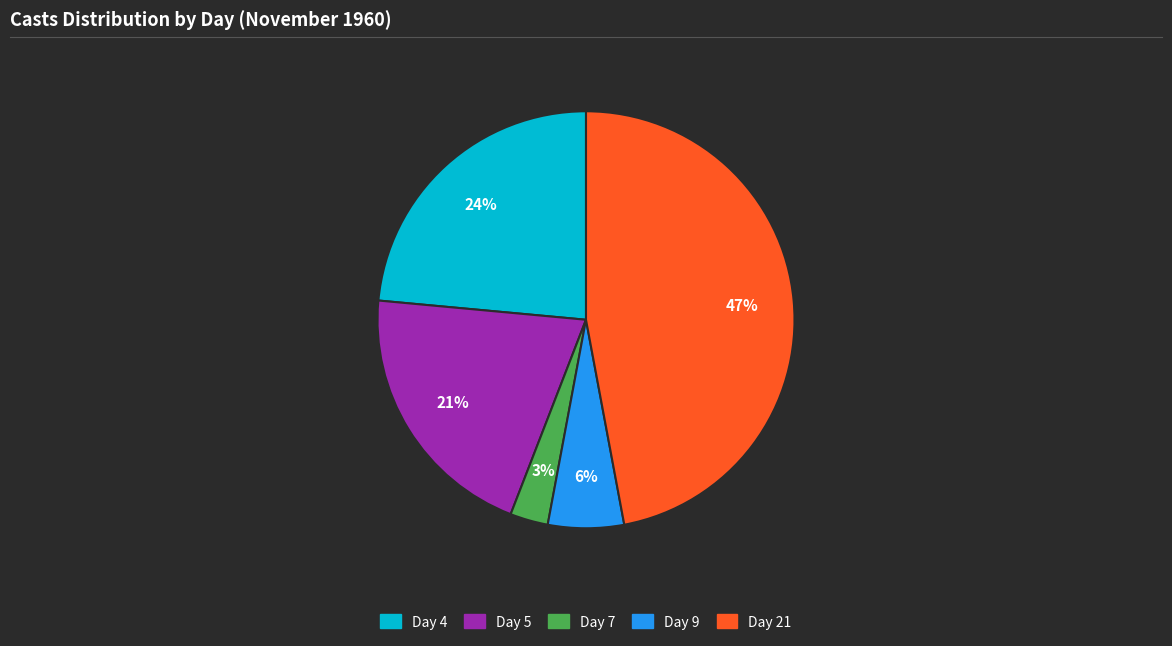

How many slices are in this pie chart?

5